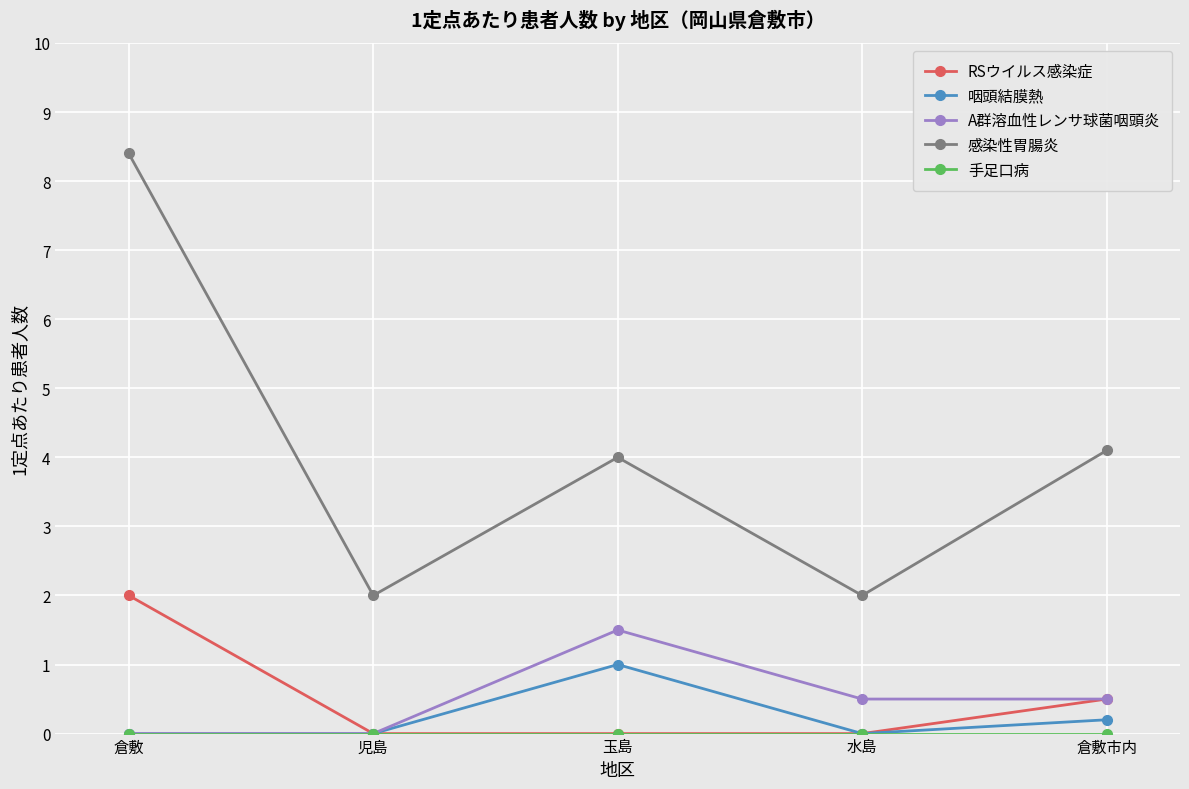

True or false: 感染性胃腸炎 and RSウイルス感染症 cross at least once.

False